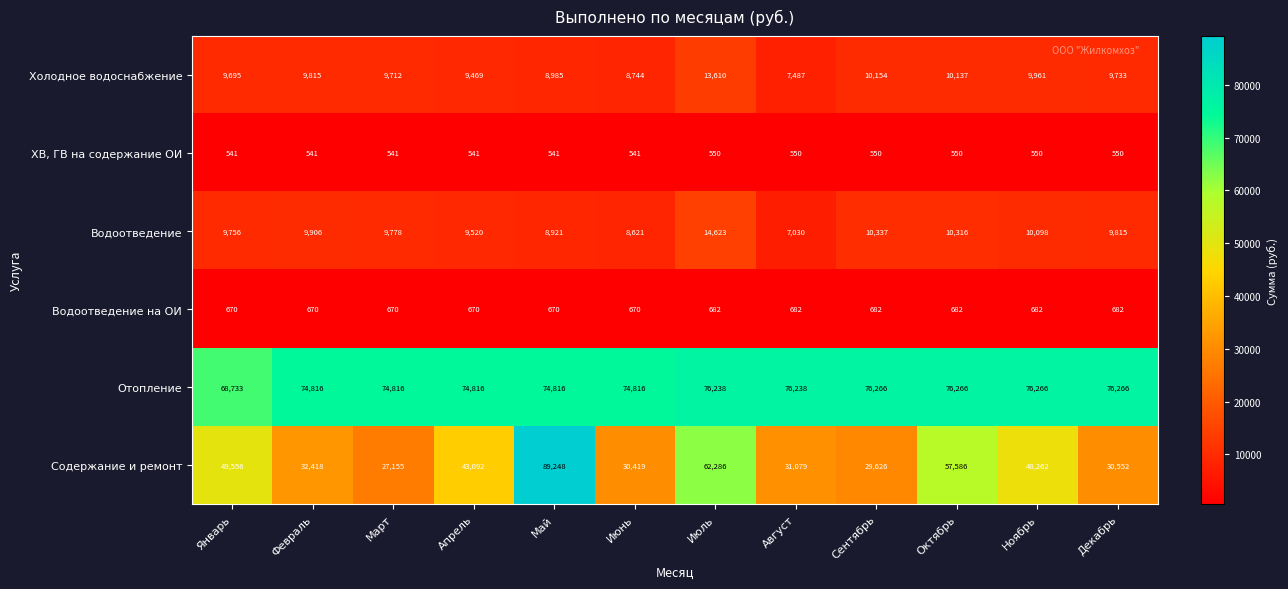

True or false: ХВ, ГВ на содержание ОИ has a value of 896 at Апрель.

False